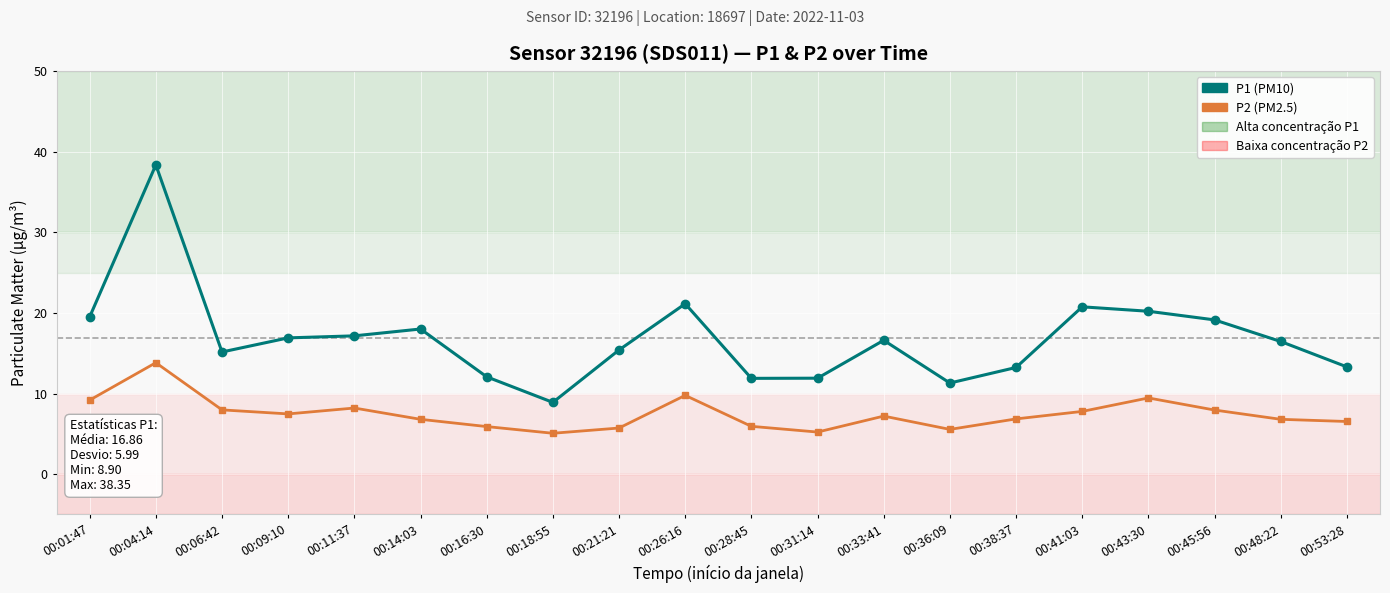

Count the number of data series in this chart.

2